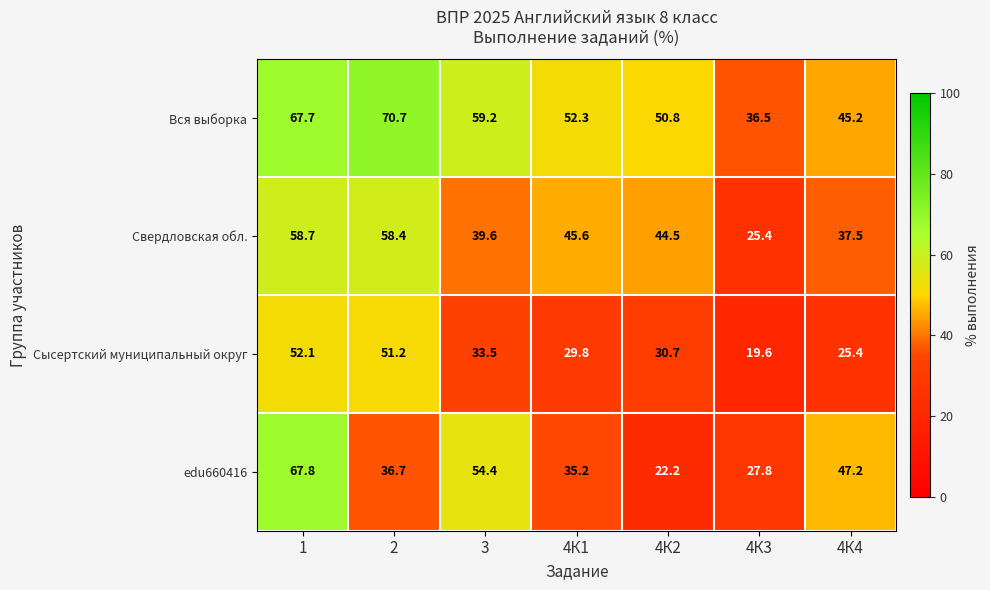

Which series has the widest spread of values?

edu660416